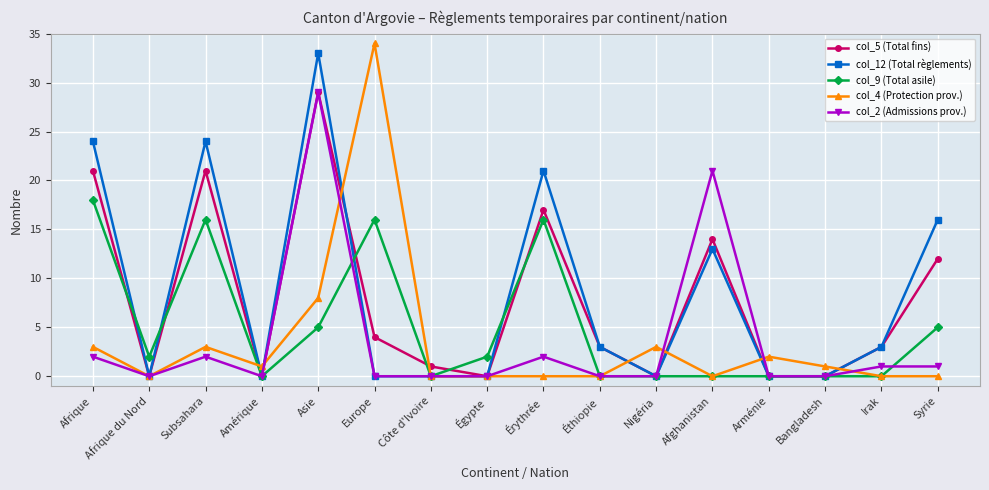

How many lines are shown in the chart?

5